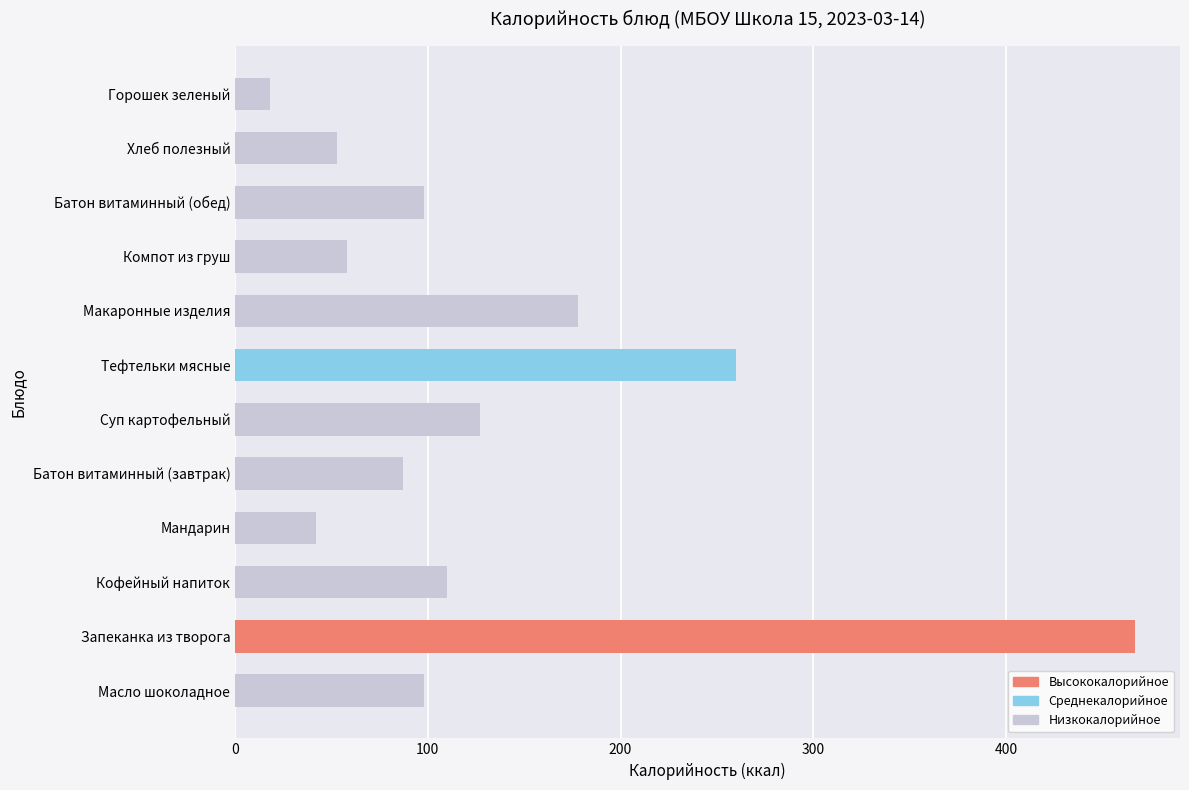

What is the smallest value displayed?

18